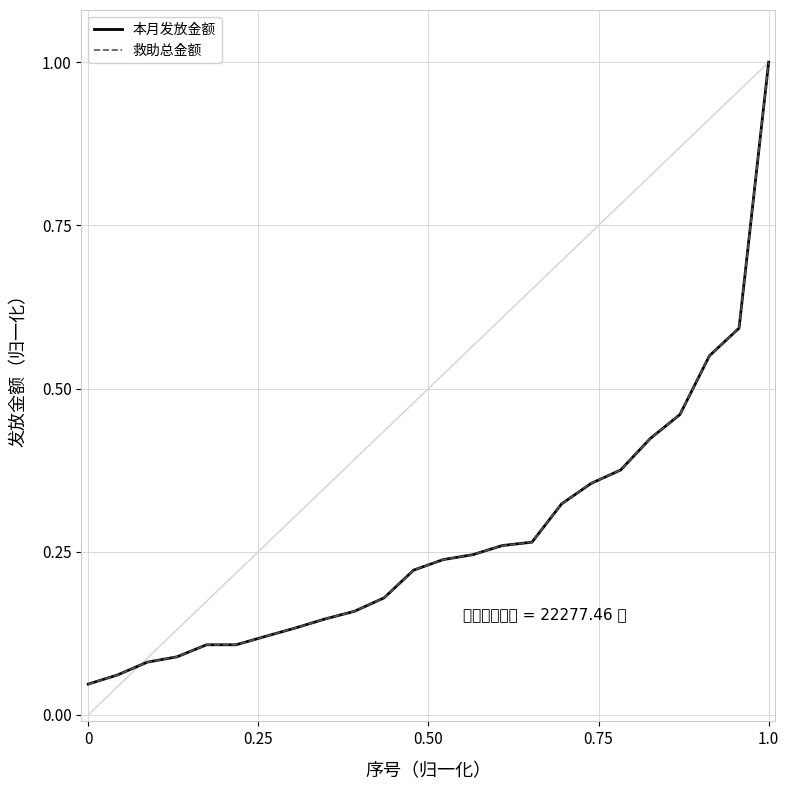

Is this an area chart (filled region under the line)?

No